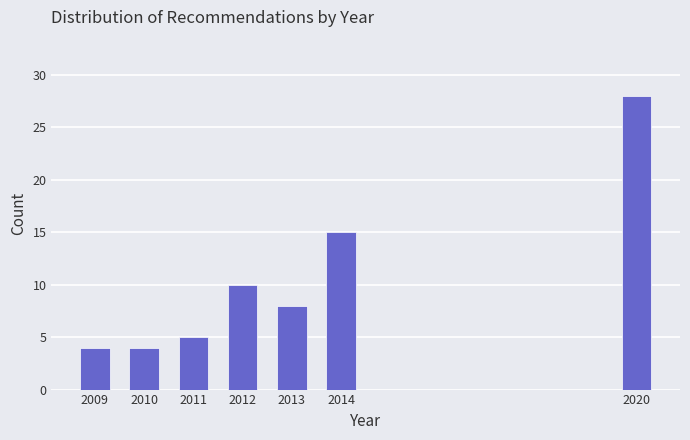

Reading left to right, list all the values displayed in this chart.

2009=4	2010=4	2011=5	2012=10	2013=8	2014=15	2020=28